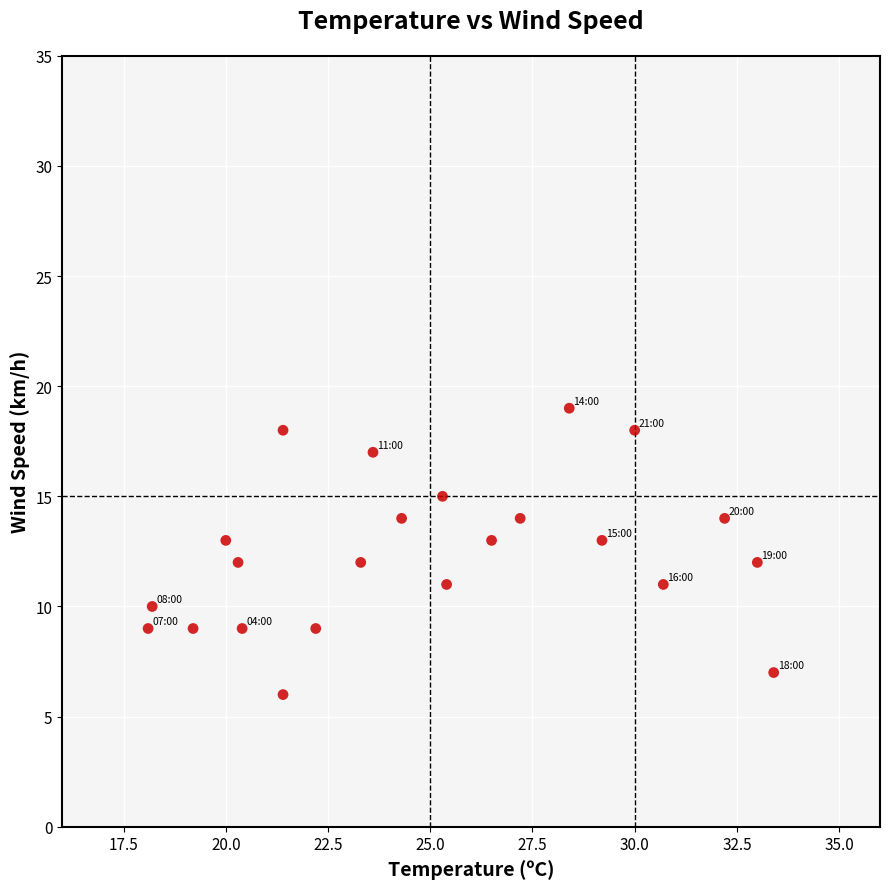

What is the range of Y values (max minus min)?

13